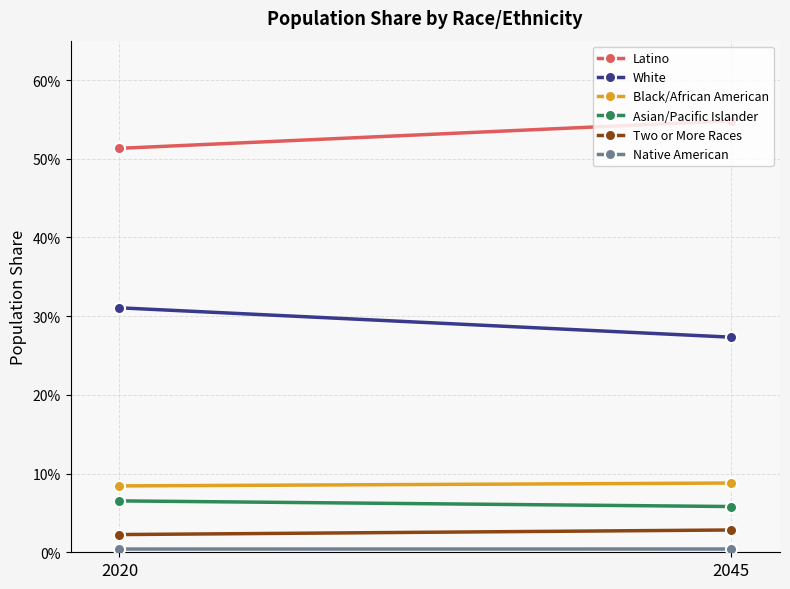

Reading left to right, what are all the values shown in this chart?

Latino: 2020=0.5	2045=0.5
White: 2020=0.3	2045=0.3
Black/African American: 2020=0.1	2045=0.1
Asian/Pacific Islander: 2020=0.1	2045=0.1
Two or More Races: 2020=0.0	2045=0.0
Native American: 2020=0.0	2045=0.0